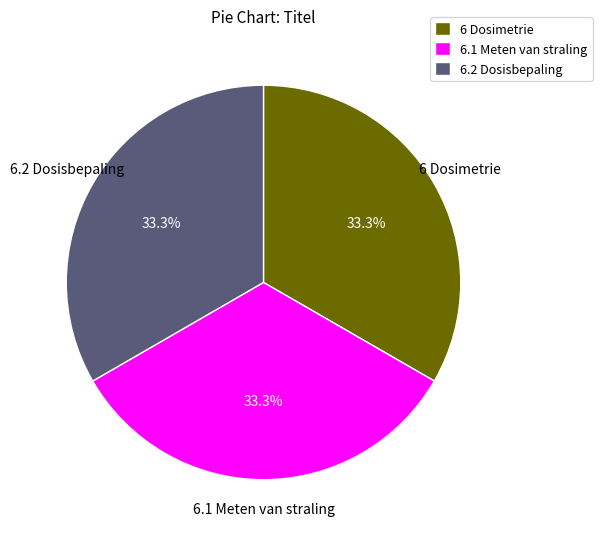

Is 6.1 Meten van straling the majority of the pie?

No